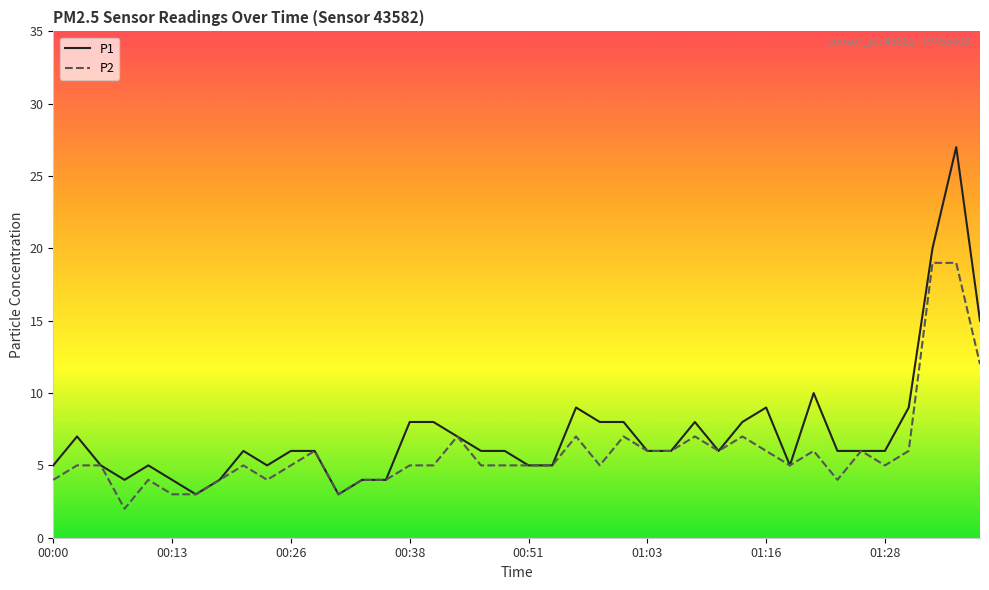

Which series has the largest range (max minus min)?

P1